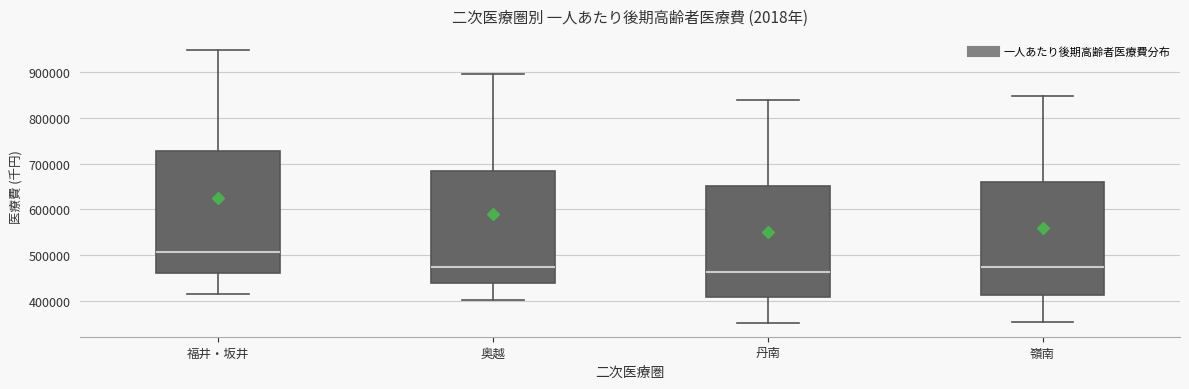

Where is the upper edge of the box for 福井・坂井 on the y-axis? The values are not printed on the chart, so give them approximately, as read against the axis.

730000